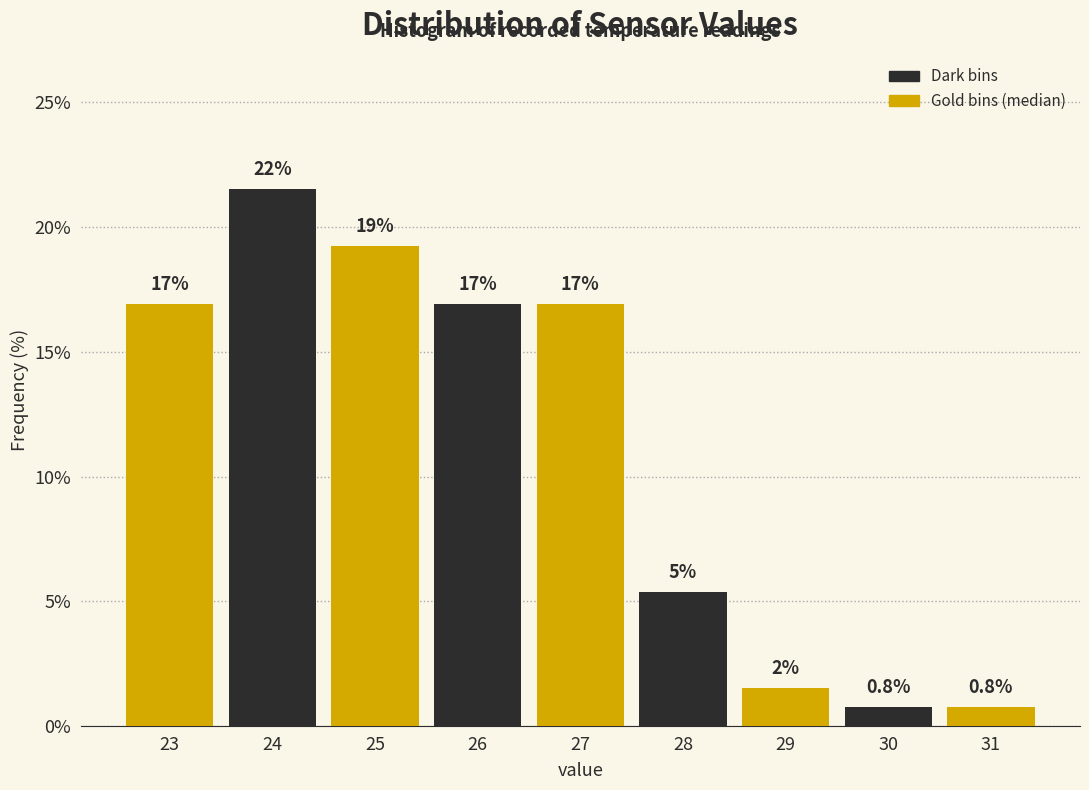

True or false: the data shows 22.9 at 23.

False